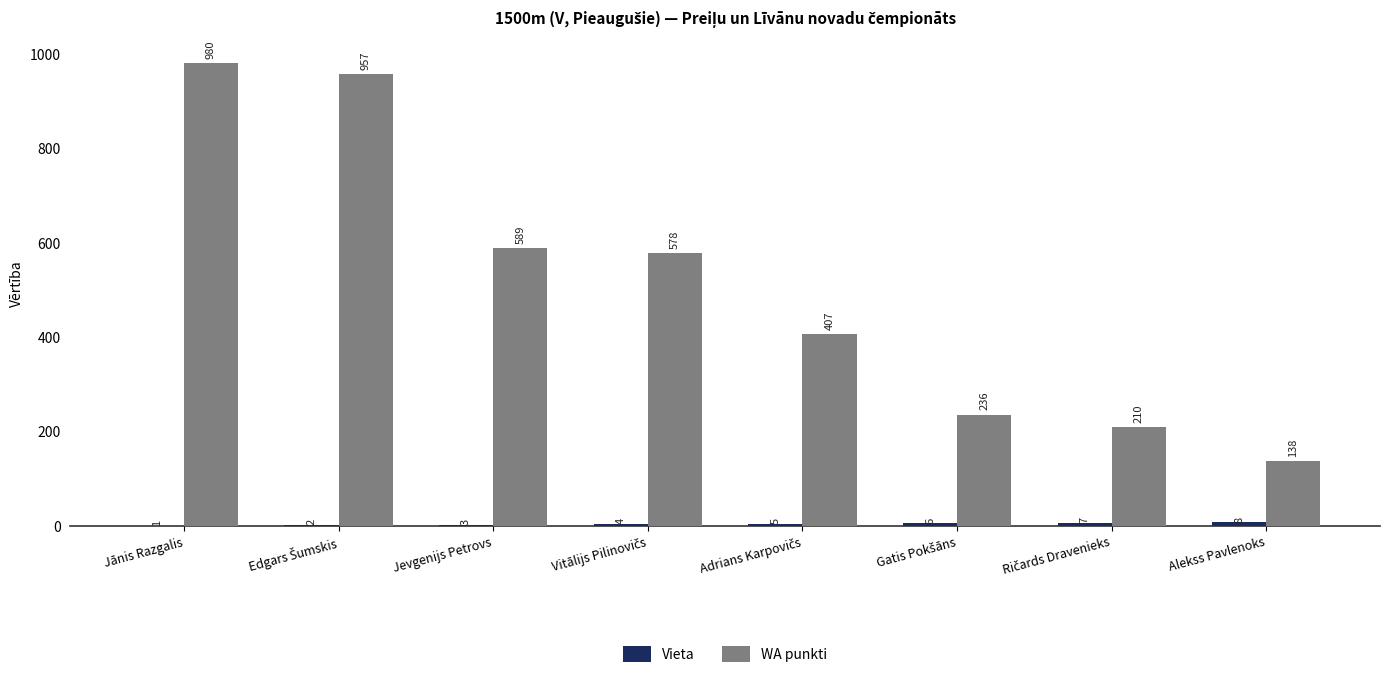

At which label does WA punkti first exceed 578?

Jānis Razgalis